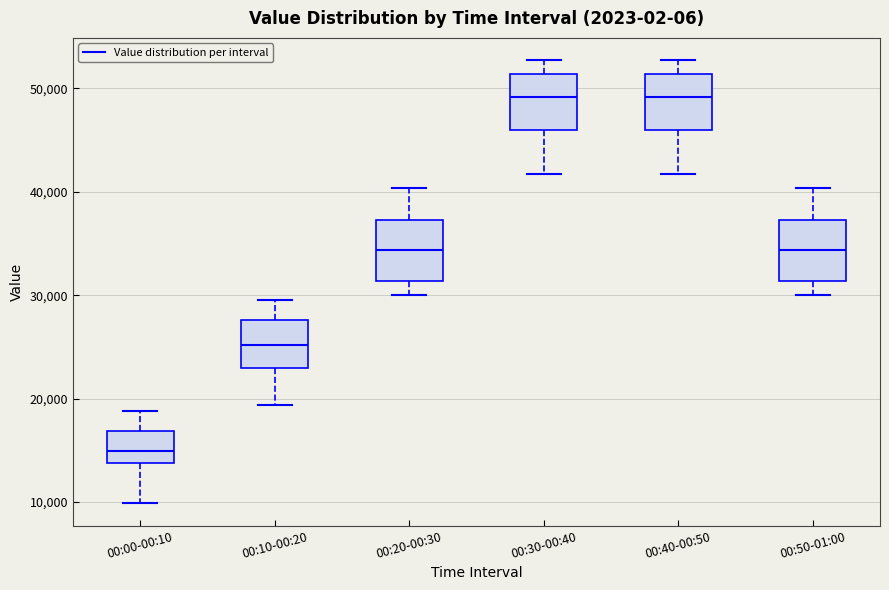

Reading left to right, read every box against the y-axis: the position of its median line, the range the box covers, and the ends of its whiskers. The values are not printed on the chart, so give them approximately, as read against the axis.

00:00-00:10: median 15000, box 14000 to 17000, whiskers 10000 to 19000
00:10-00:20: median 25000, box 23000 to 28000, whiskers 19000 to 30000
00:20-00:30: median 34000, box 31000 to 37000, whiskers 30000 to 40000
00:30-00:40: median 49000, box 46000 to 51000, whiskers 42000 to 53000
00:40-00:50: median 49000, box 46000 to 51000, whiskers 42000 to 53000
00:50-01:00: median 34000, box 31000 to 37000, whiskers 30000 to 40000